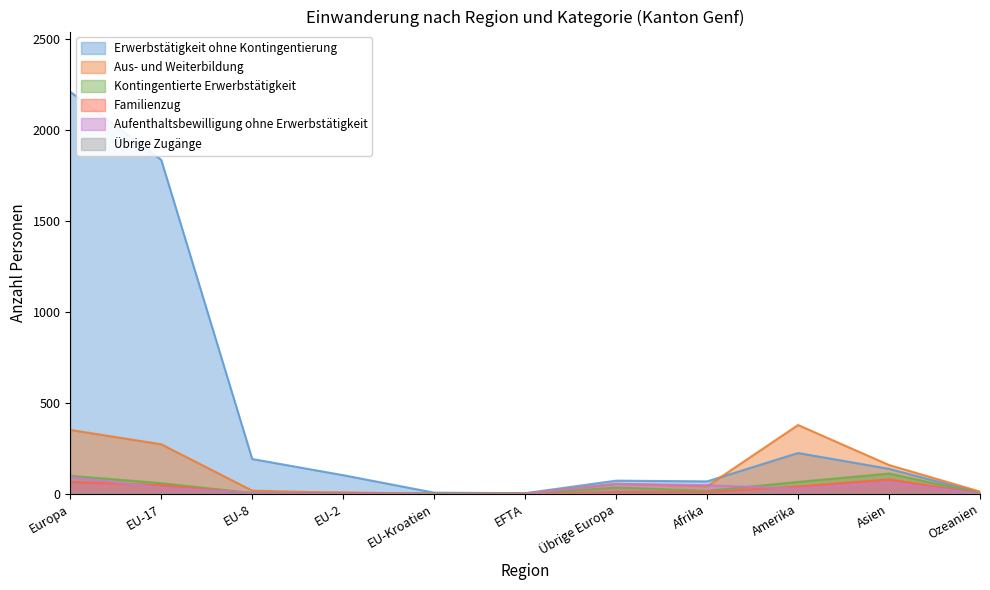

Which category has the highest value across all series?

Europa